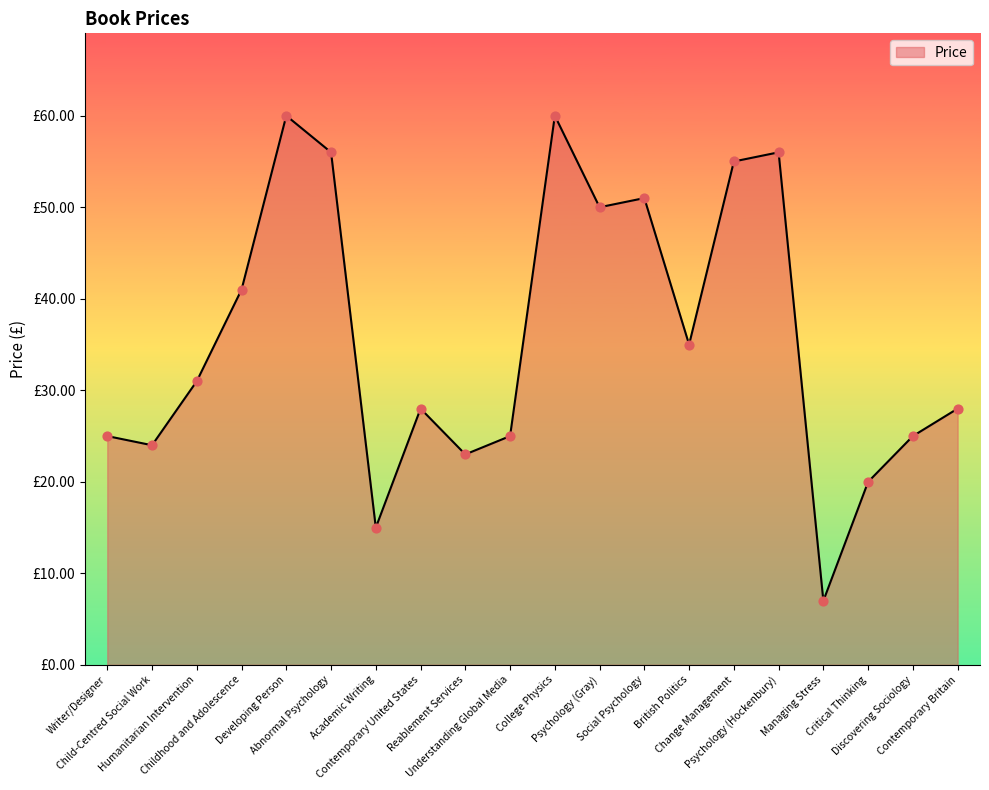

What is the change in value from Academic Writing to Change Management?

+40.0